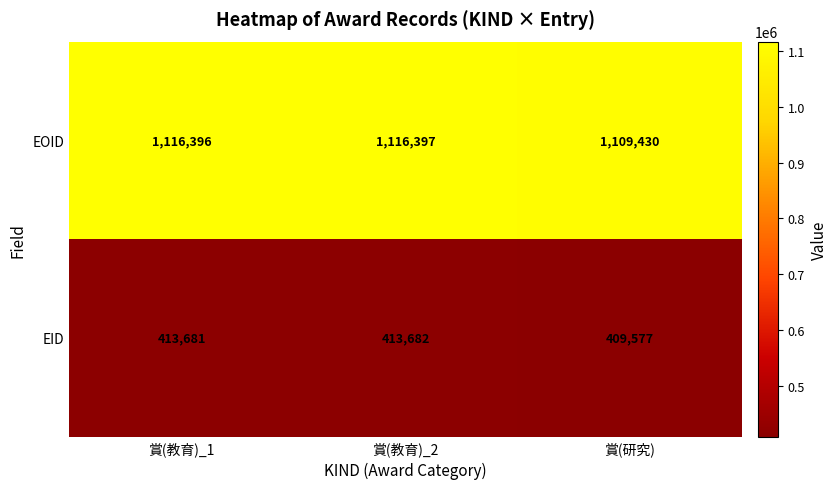

List the series in order of their overall mean, lowest first.

EID, EOID